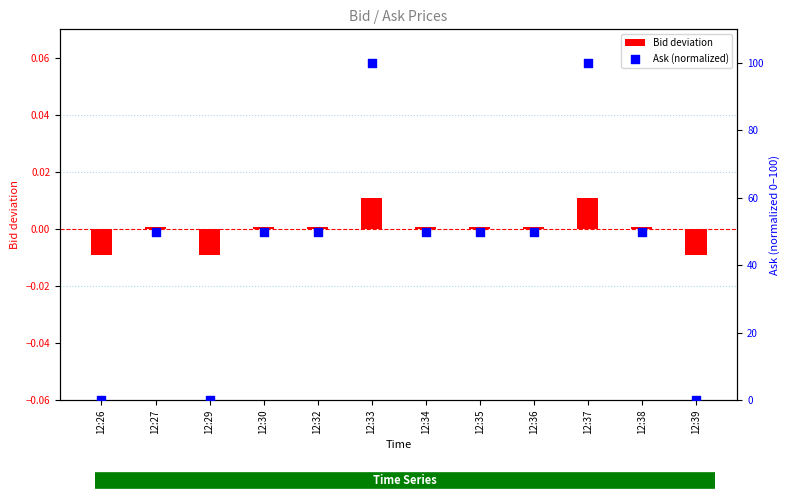

What is the total value across all series at 12:30?

50.0